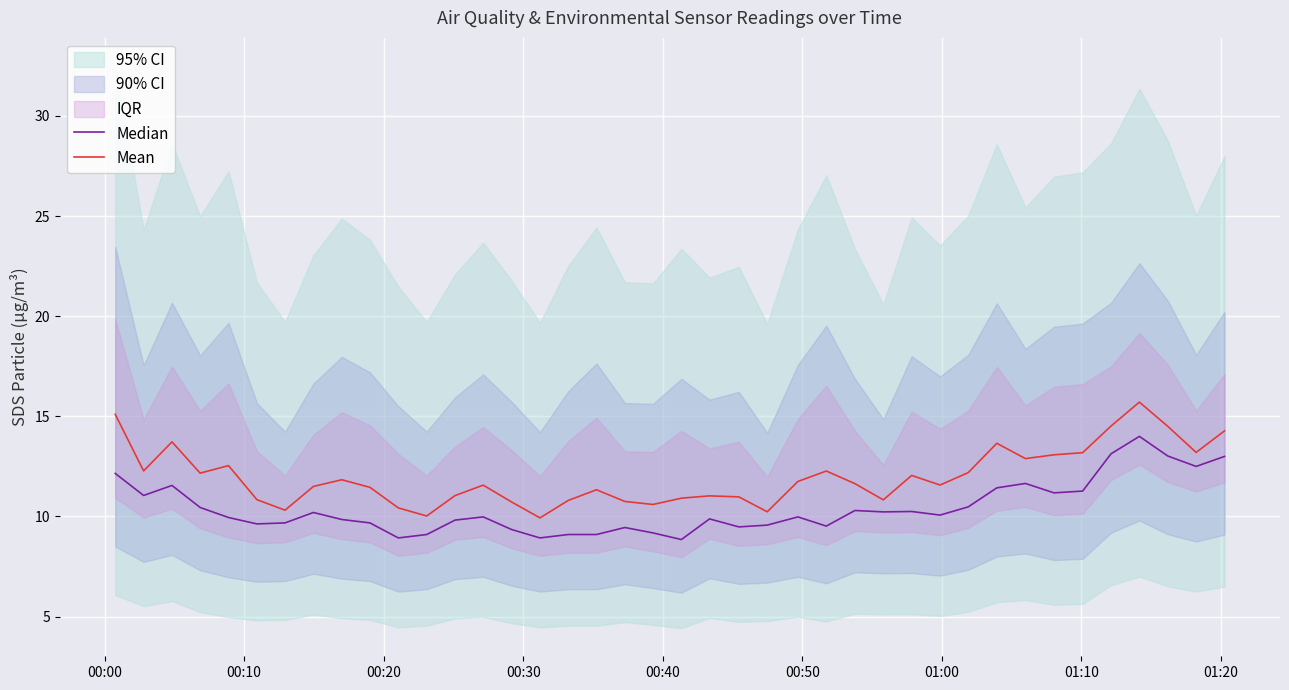

Rank the series by their maximum value, from lowest to highest.

Median, Mean